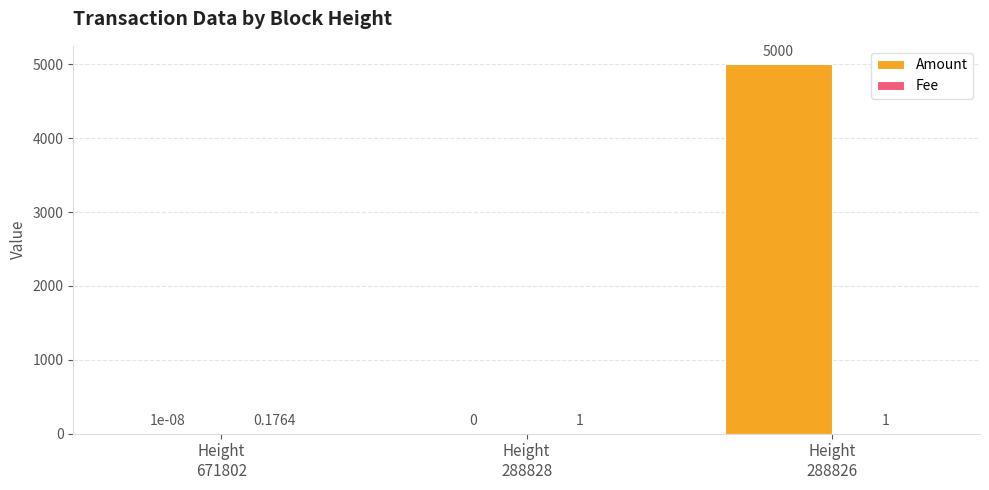

What is the average value of the Amount series?

1666.7